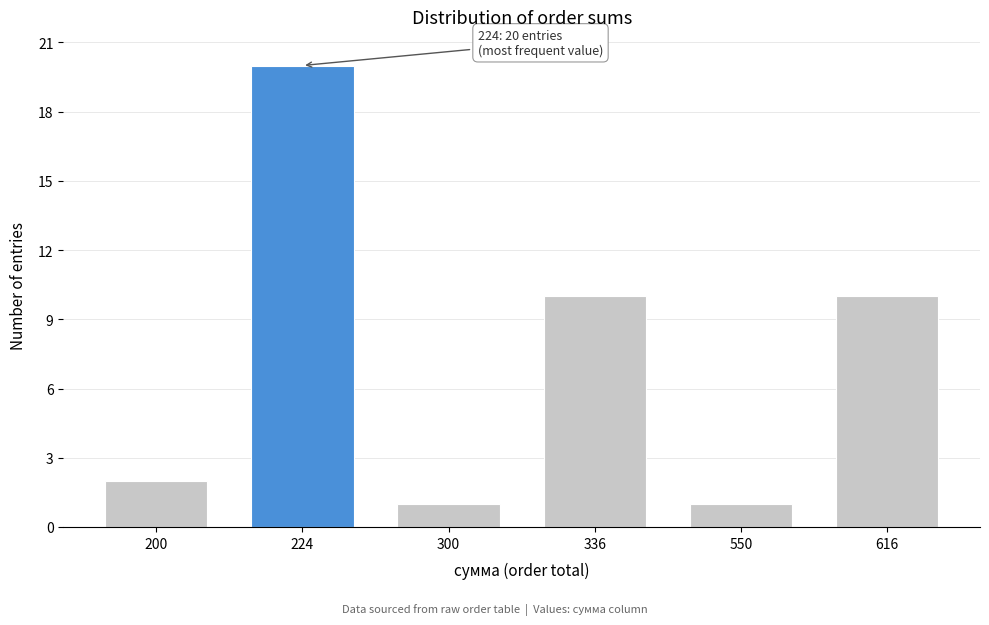

Reading left to right, extract all data points from this chart.

2	20	1	10	1	10